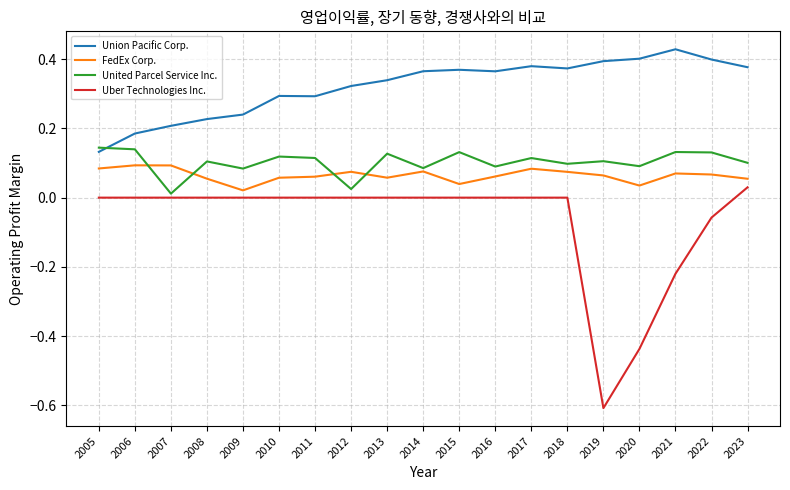

Does the chart display data point markers on the line(s)?

No